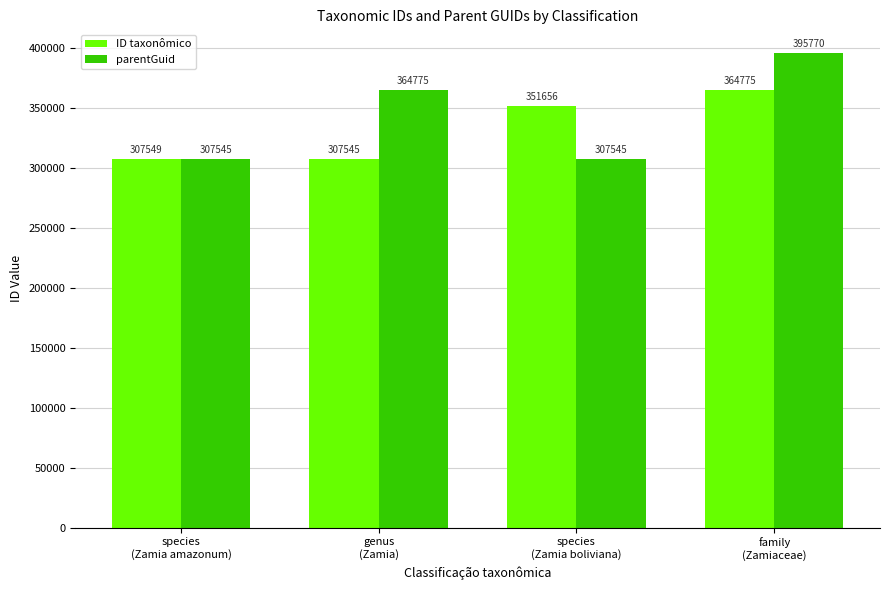

Which series has the largest total across all categories?

parentGuid